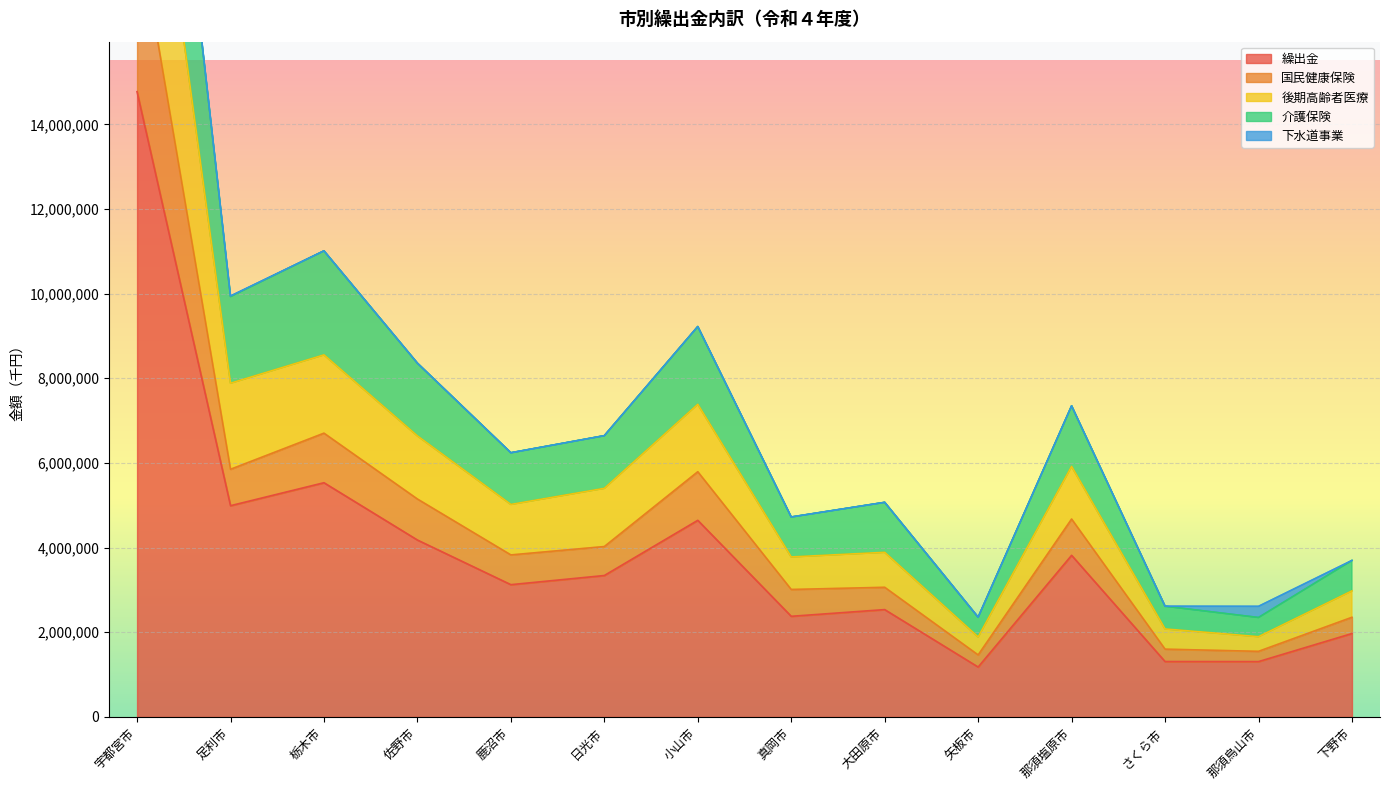

The value of 繰出金 at 矢板市 is 427276. True or false?

False